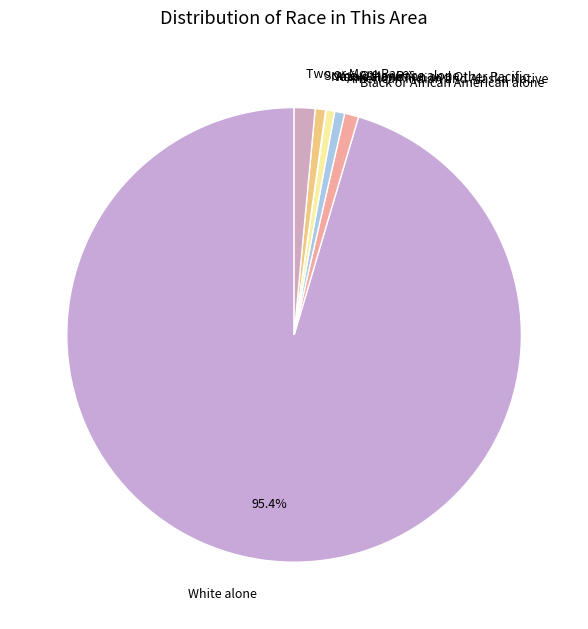

What is the ratio of the value at Some Other Race alone to the value at American Indian and Alaska Native?

1.0